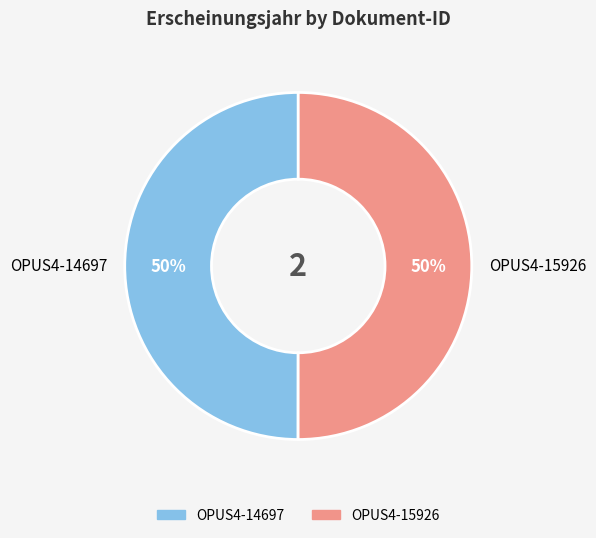

The OPUS4-15926 slice represents 50% of the pie. True or false?

True